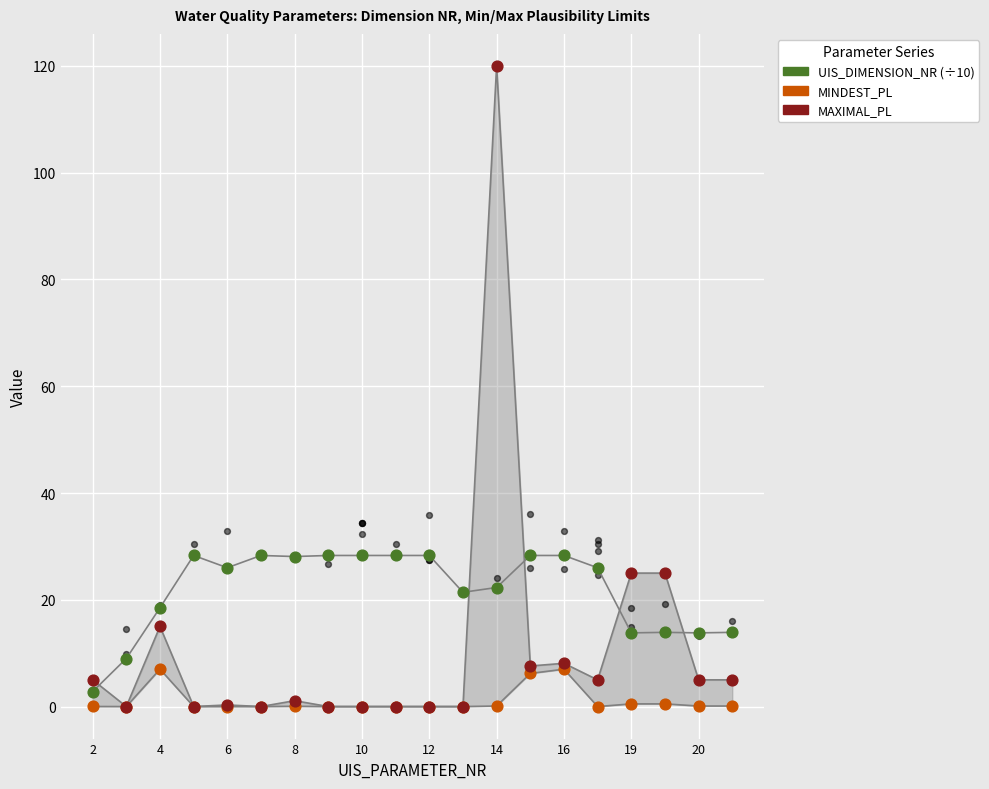

Which series has the widest spread of Y values?

MAXIMAL_PL